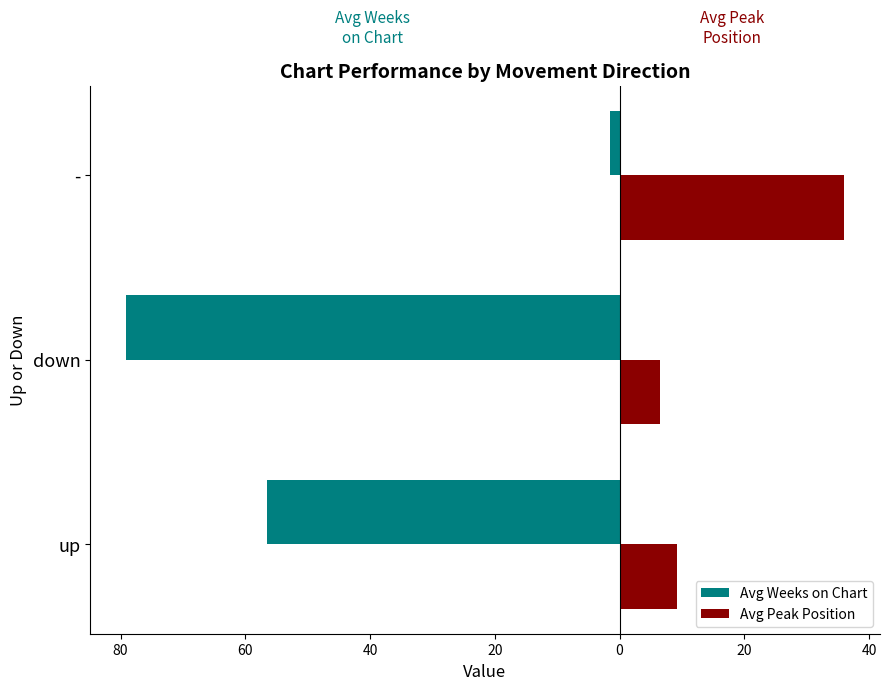

What are all the series names shown in the legend?

Avg Weeks on Chart, Avg Peak Position